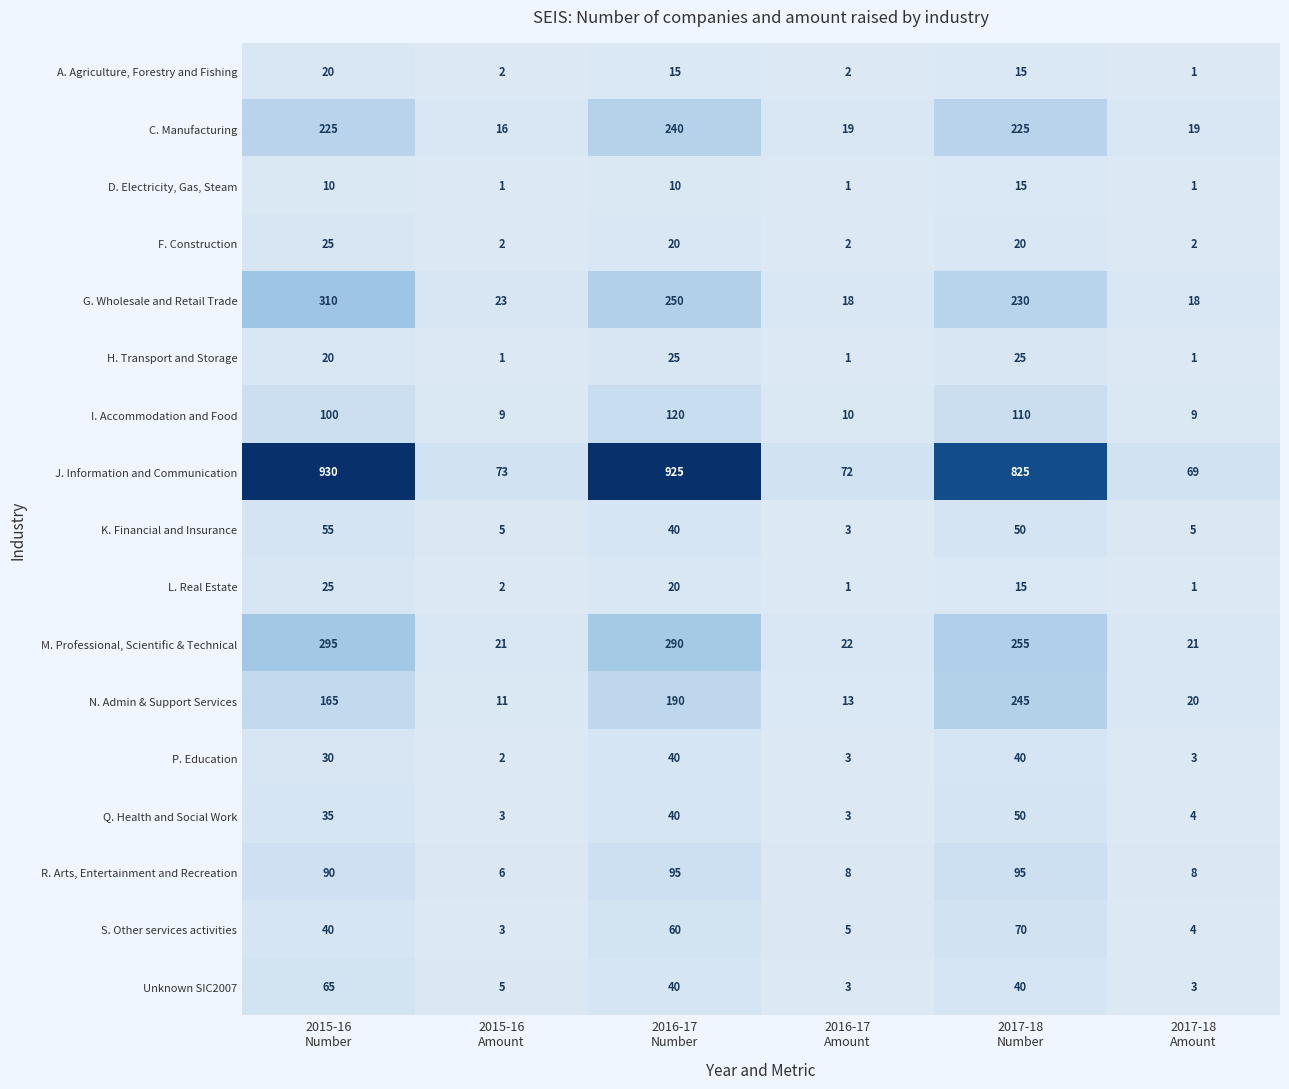

What is the lowest value of the R. Arts, Entertainment and Recreation series?

6